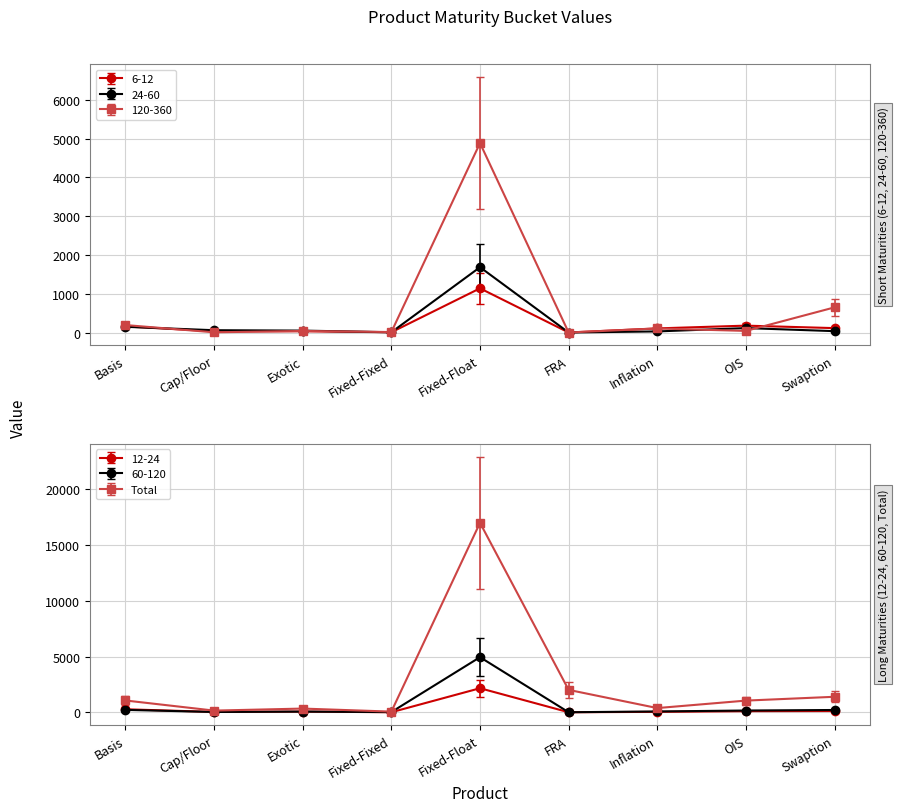

At which category does Total reach its first local peak?

Exotic